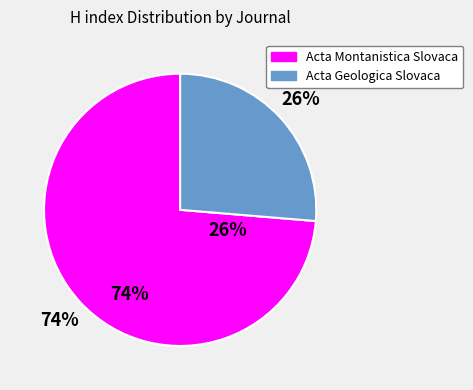

To the nearest percent, what percentage of the pie is Acta Montanistica Slovaca?

74%